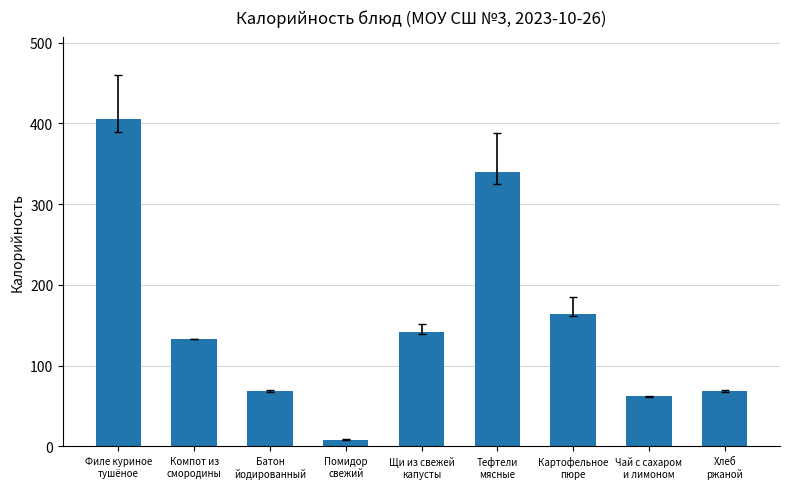

What is the difference between the values at Картофельное
пюре and Помидор
свежий?

156